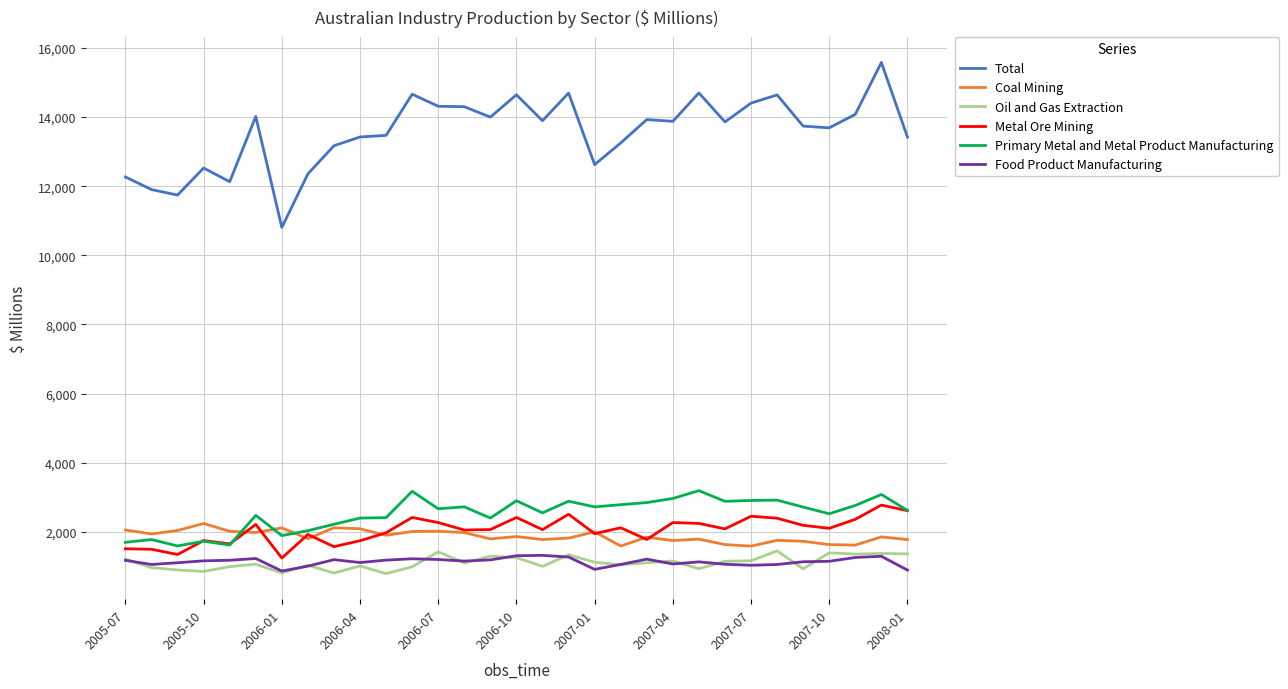

True or false: Metal Ore Mining has more than 0 points higher than both neighbors.

True